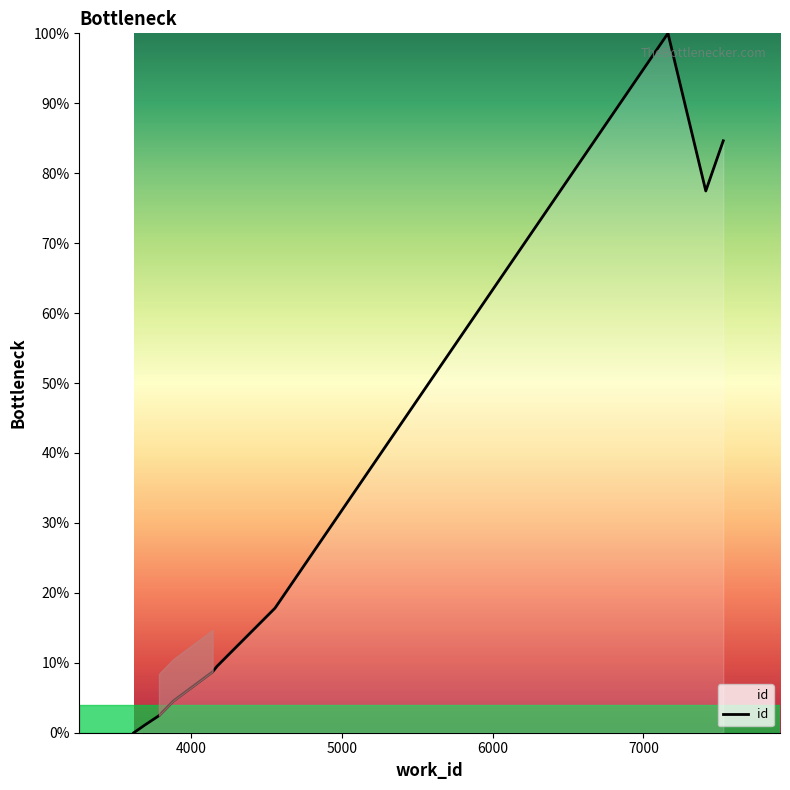

What is the greatest value displayed?

100.0